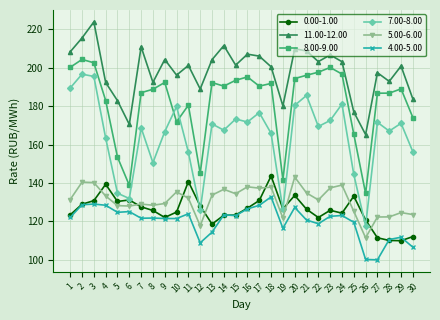

Which series has the largest range (max minus min)?

7.00-8.00